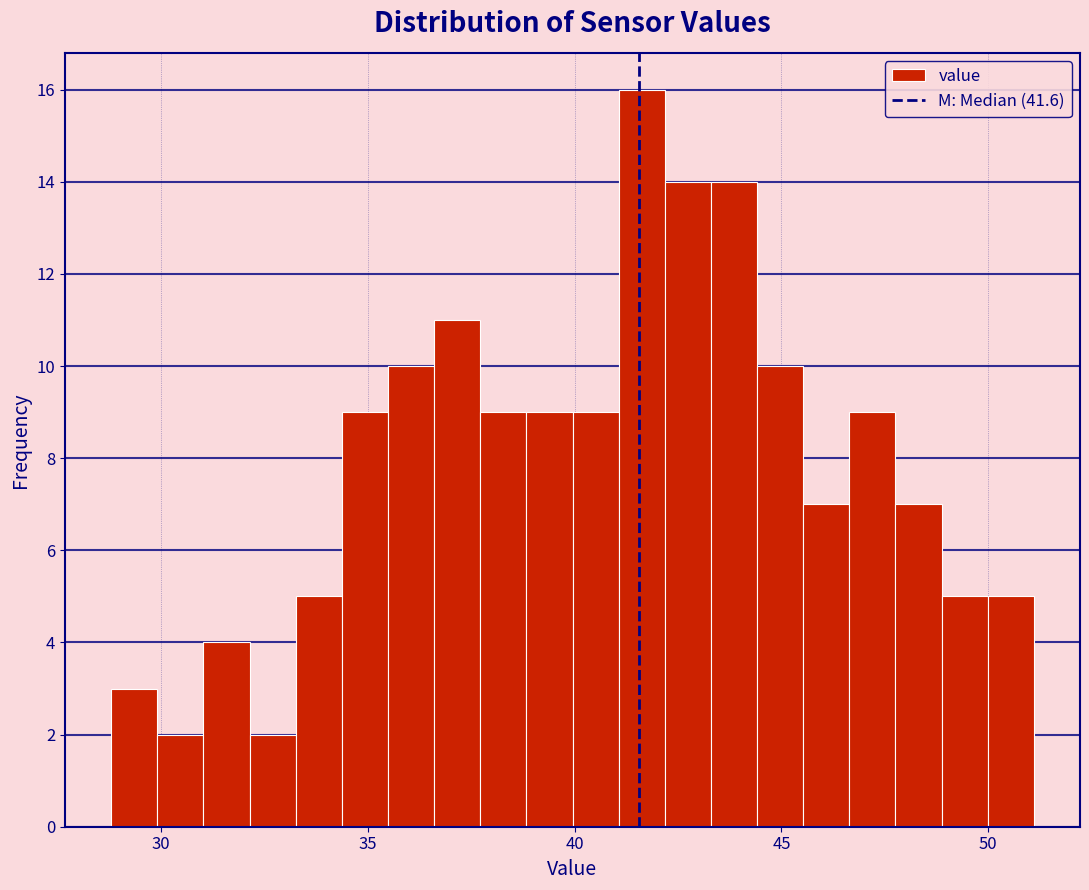

Read against the x-axis, roughly where is the centre of the tallest bar?

41.5